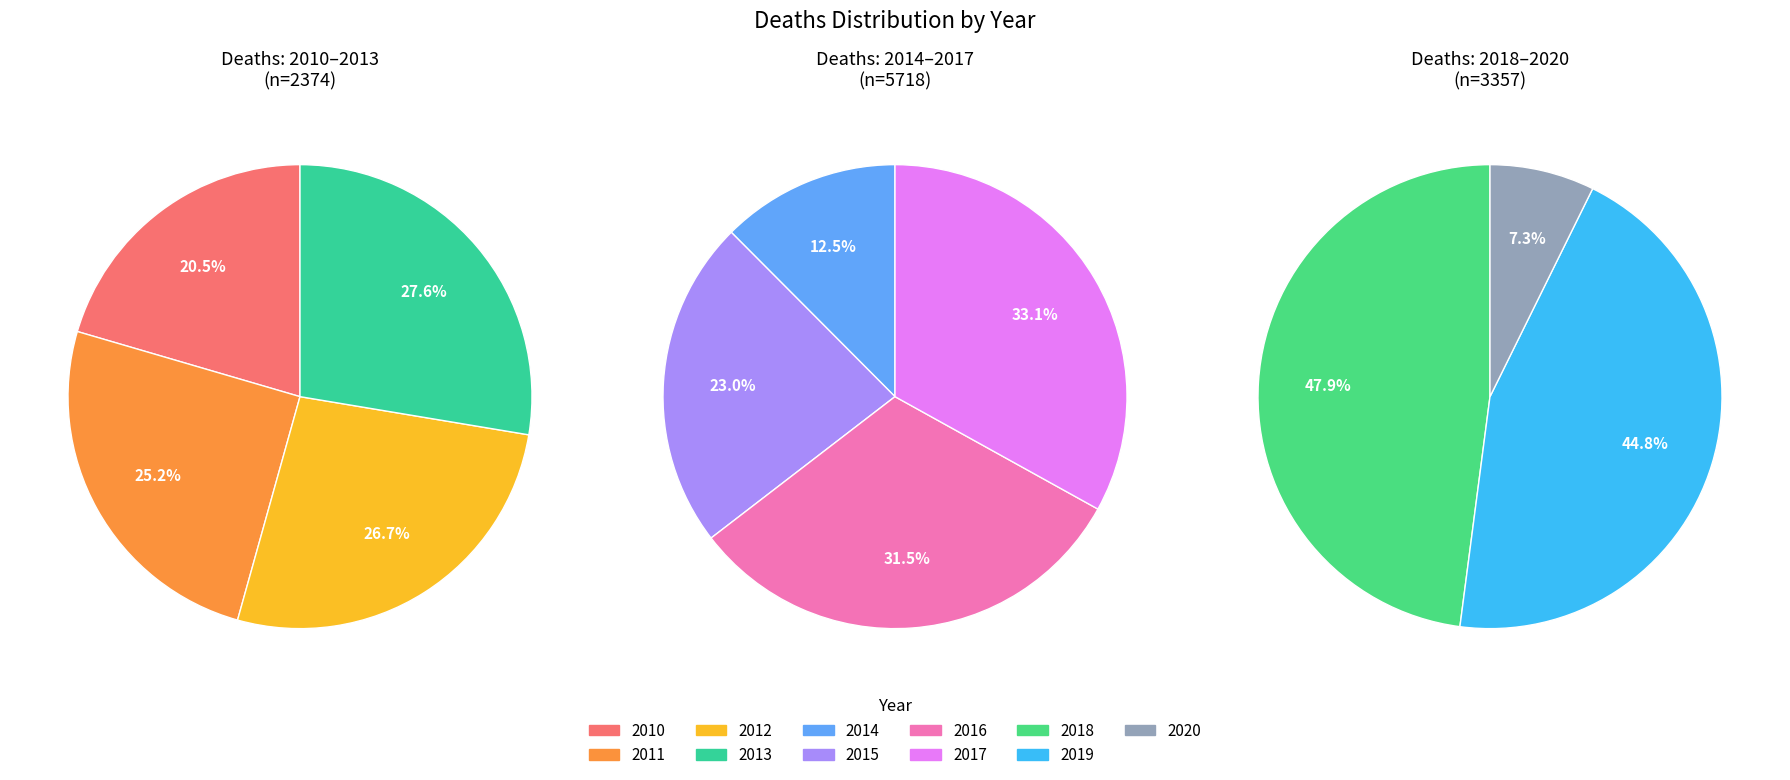

How many segments does this pie chart have?

11